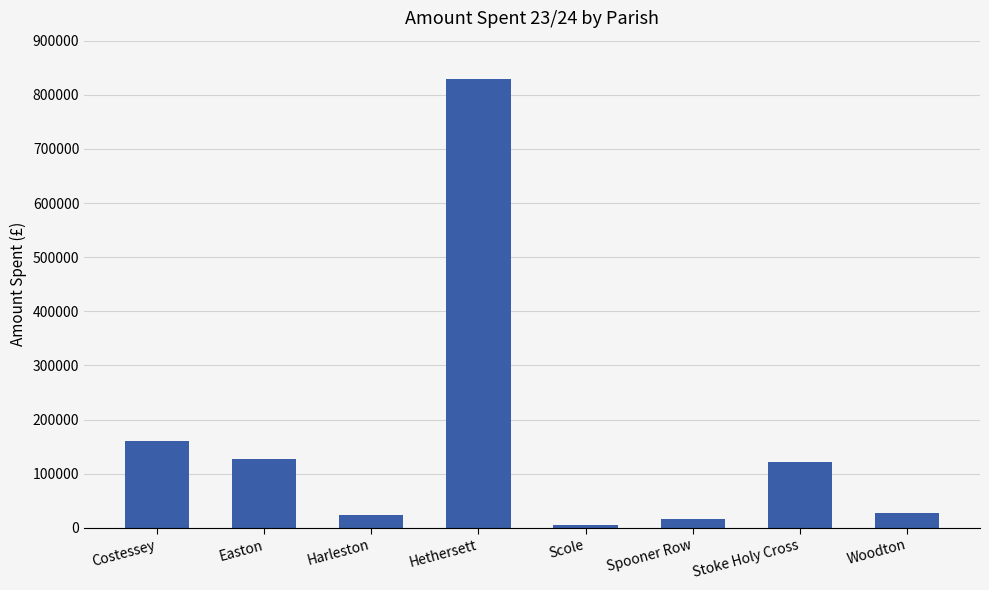

What is the label of the 8th bar from the left?

Woodton